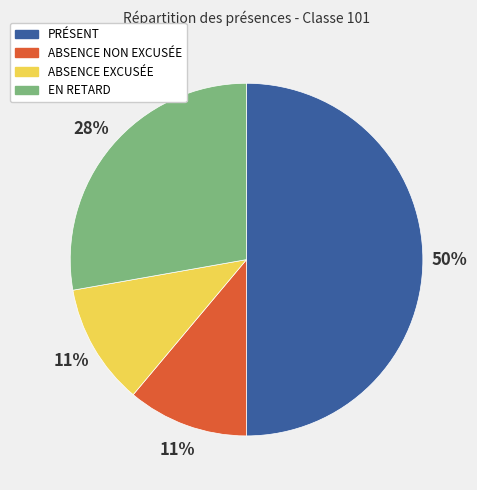

To the nearest percent, what is the combined percentage of EN RETARD and ABSENCE NON EXCUSÉE?

39%